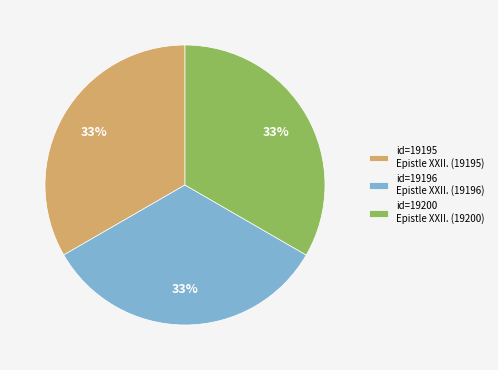

True or false: id=19200 Epistle XXII. (19200) accounts for 33% of the total.

True